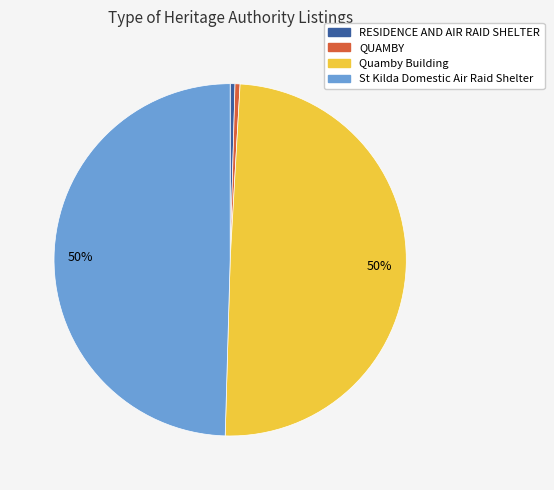

To the nearest percent, what is the average slice percentage?

25%